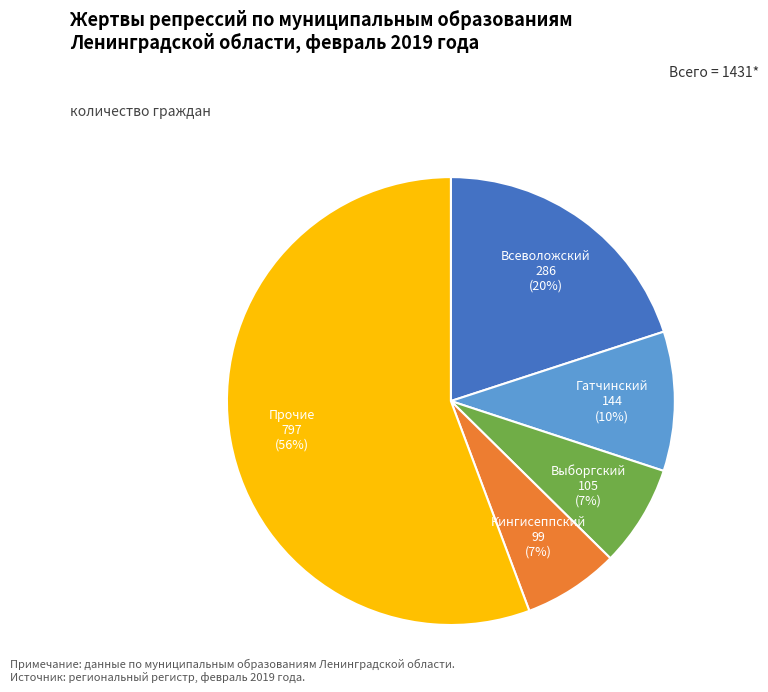

How many slices are in this pie chart?

5